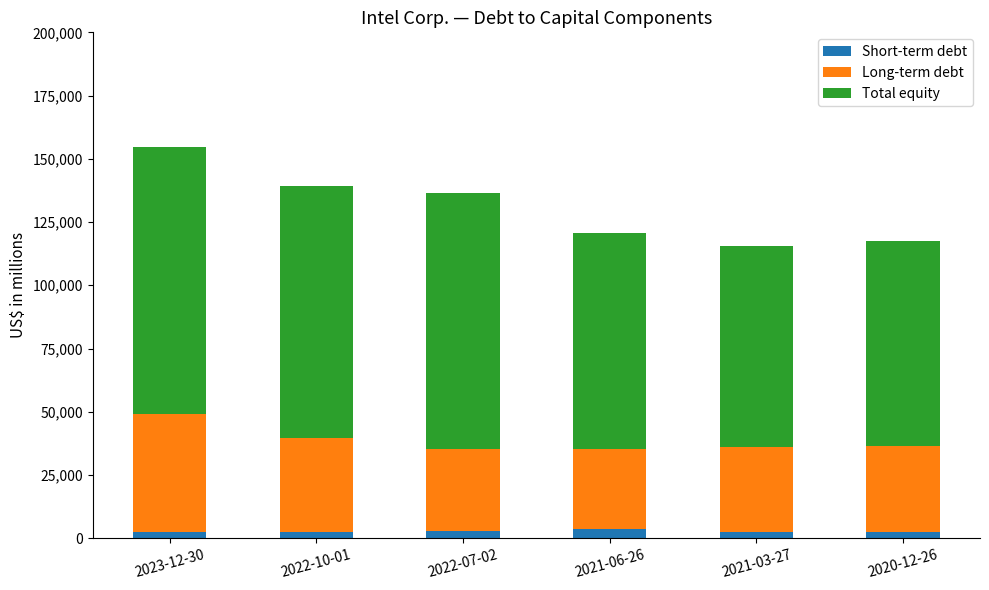

At which category is the sum across all series the highest?

2023-12-30